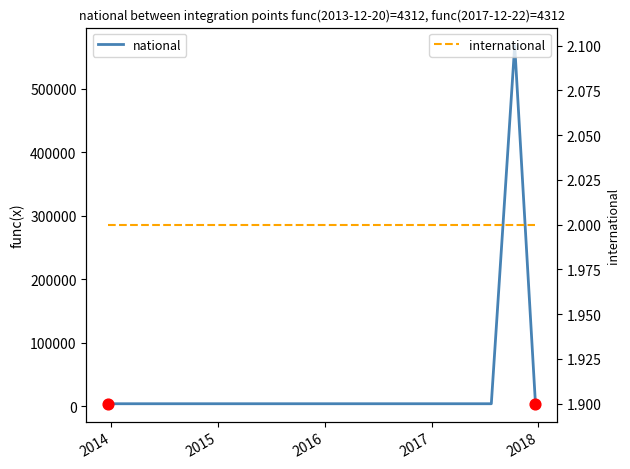

Which series contains the lowest Y value?

international